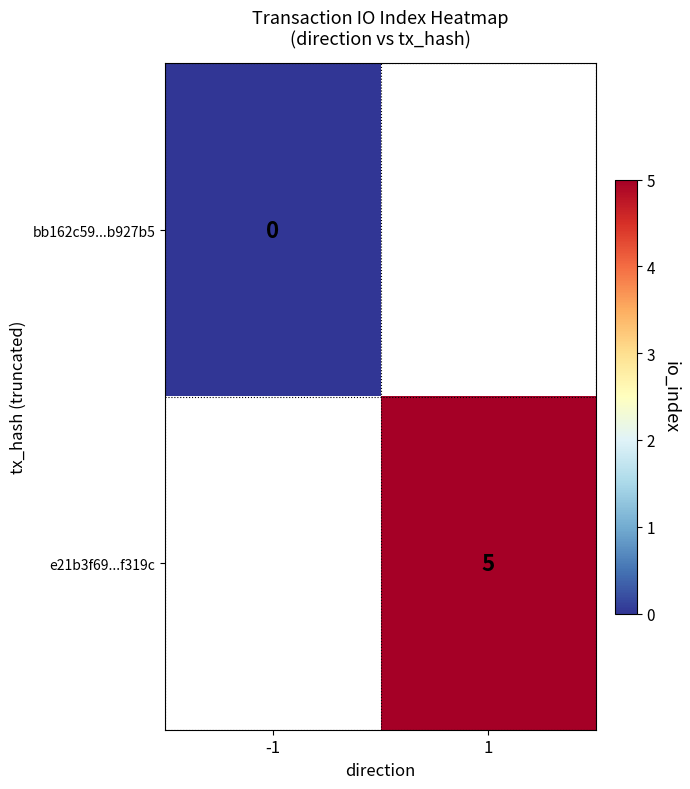

At which category does the chart reach its minimum across all series?

-1